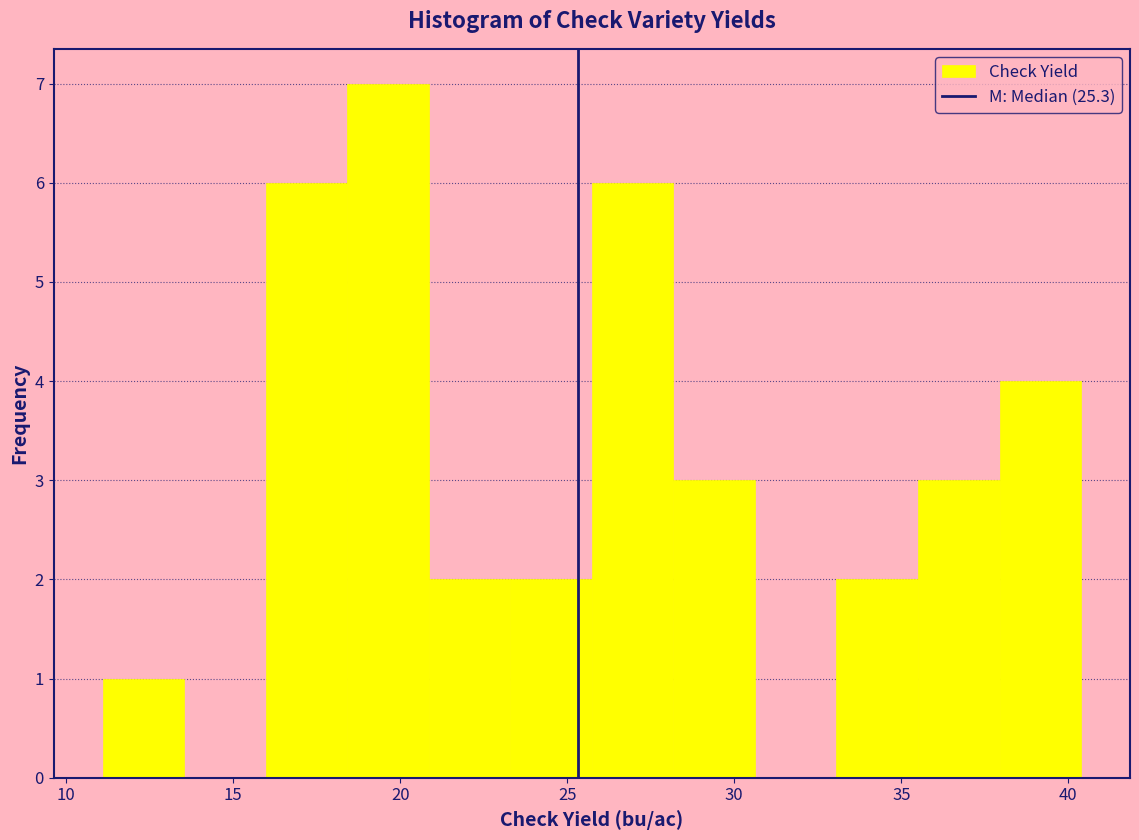

What is the height of the bar covering 16.0 to 18.5 on the x-axis? Neither the bar edges nor the heights are printed on the chart, so give them approximately, as read against the axes.

6